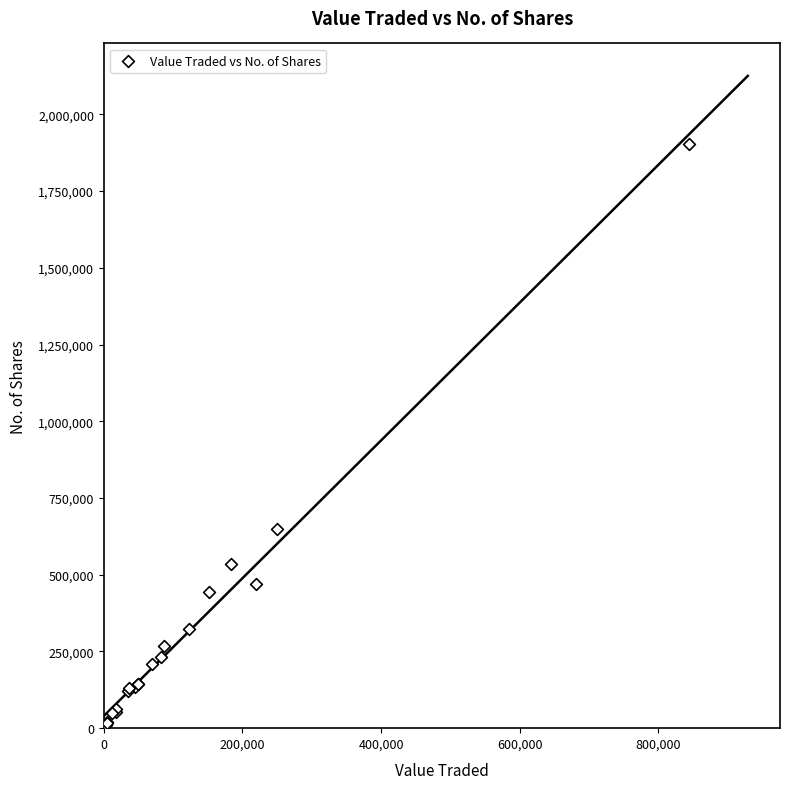

What Y value in the scatter plot is closest to 956696?

650089